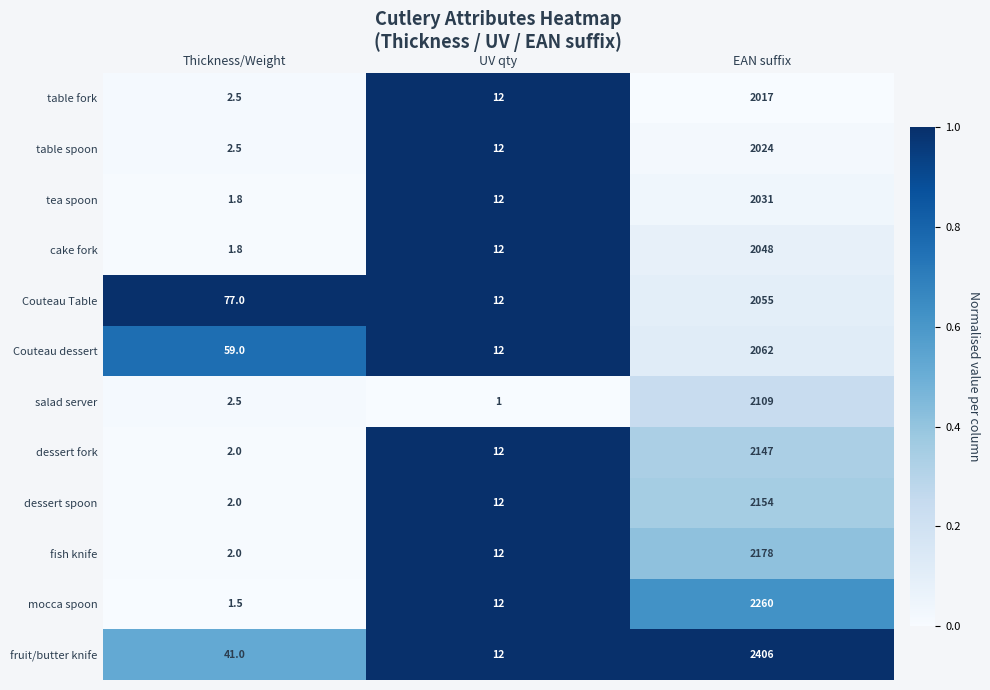

Which category has the highest value across all series?

EAN suffix